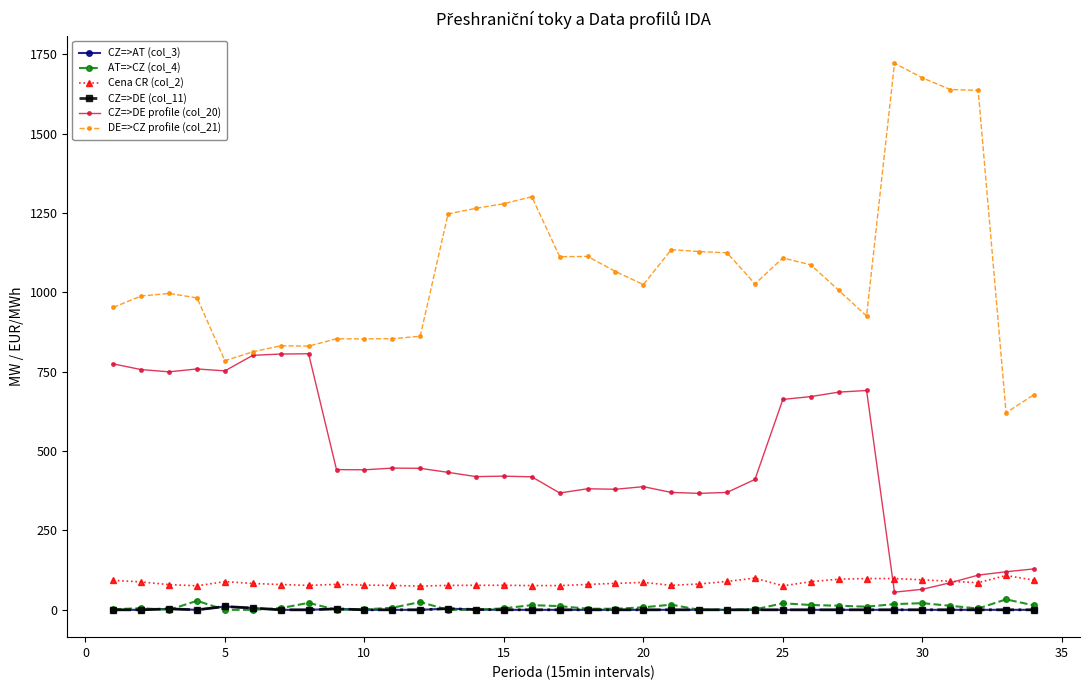

Is this an area chart (filled region under the line)?

No